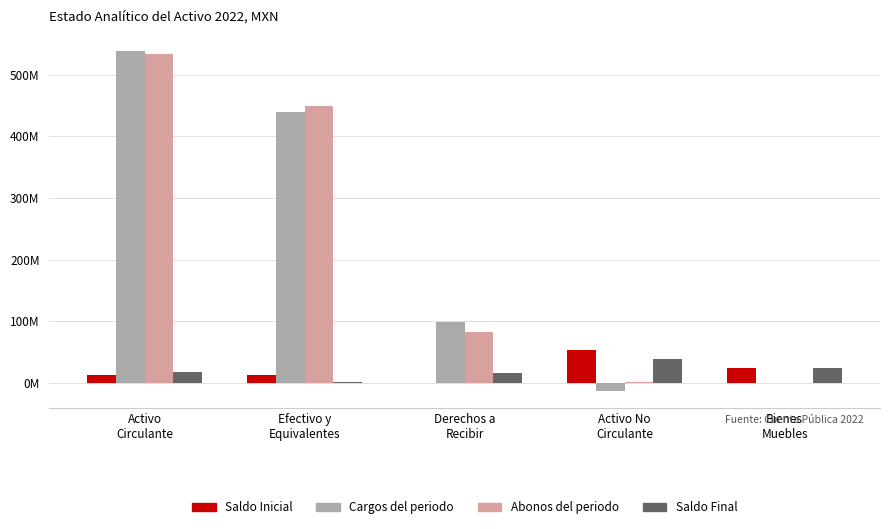

Which category has the highest value across all series?

Activo
Circulante